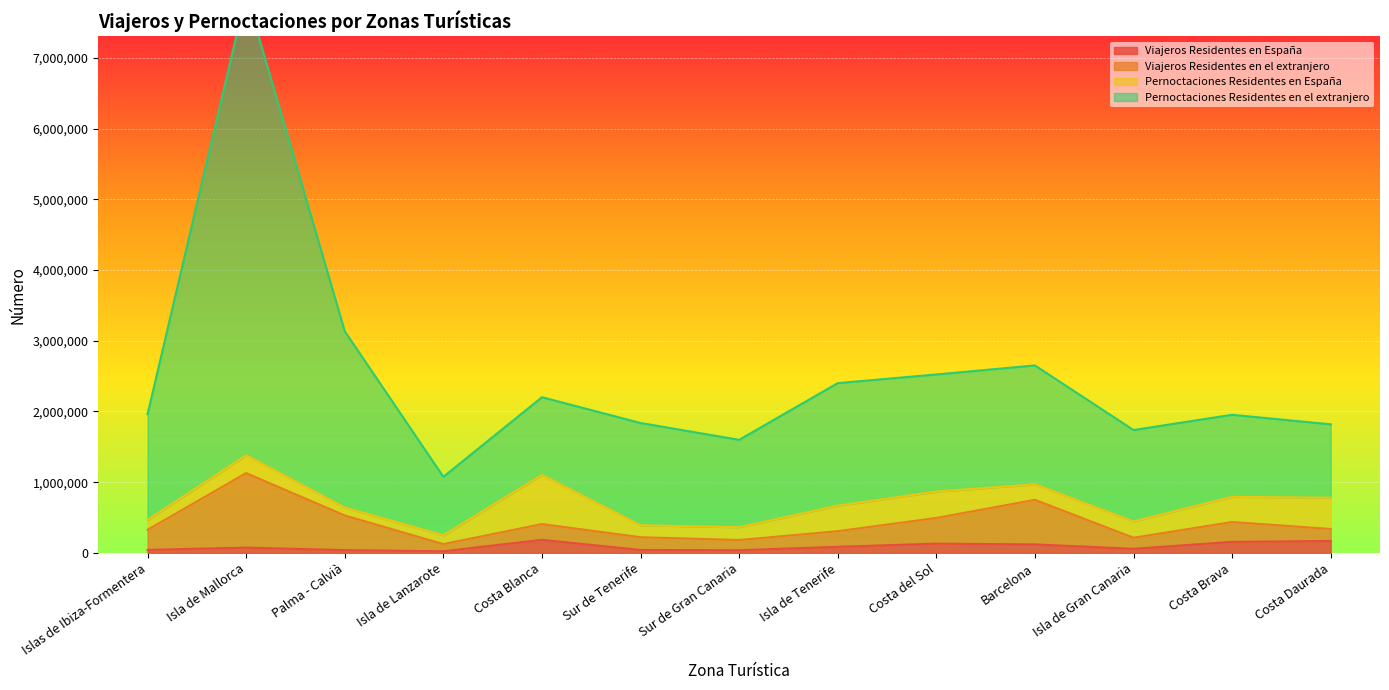

Is it true that Pernoctaciones Residentes en el extranjero equals 1962674 at Islas de Ibiza-Formentera?

True